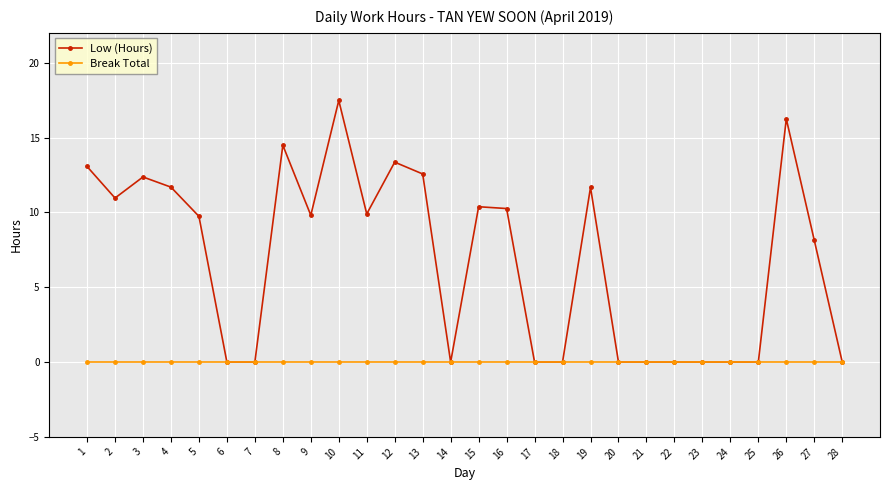

The Break Total series shows 0.0 at 2. True or false?

True